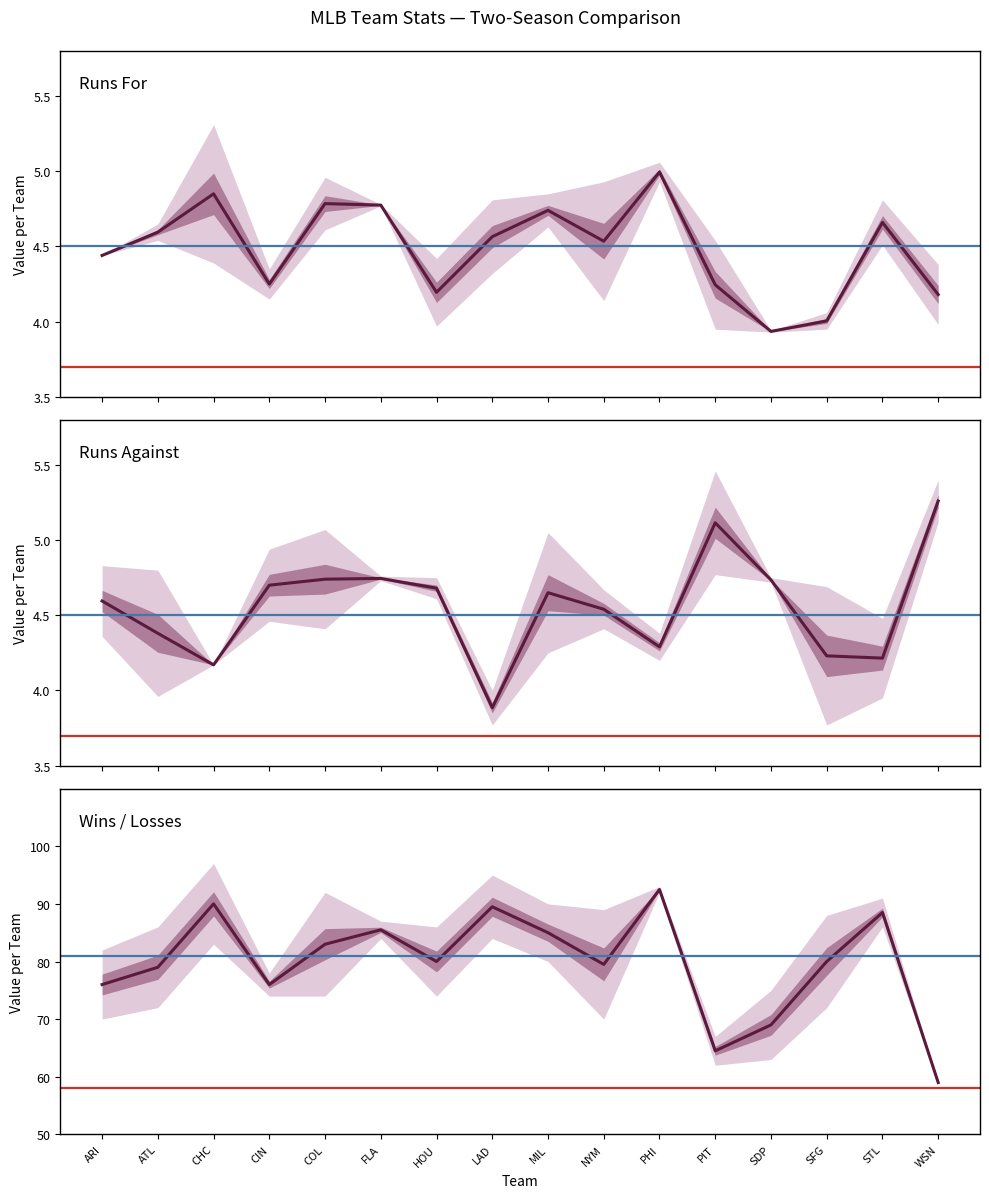

What is the difference between the maximum and minimum values in the Runs For series?

1.1